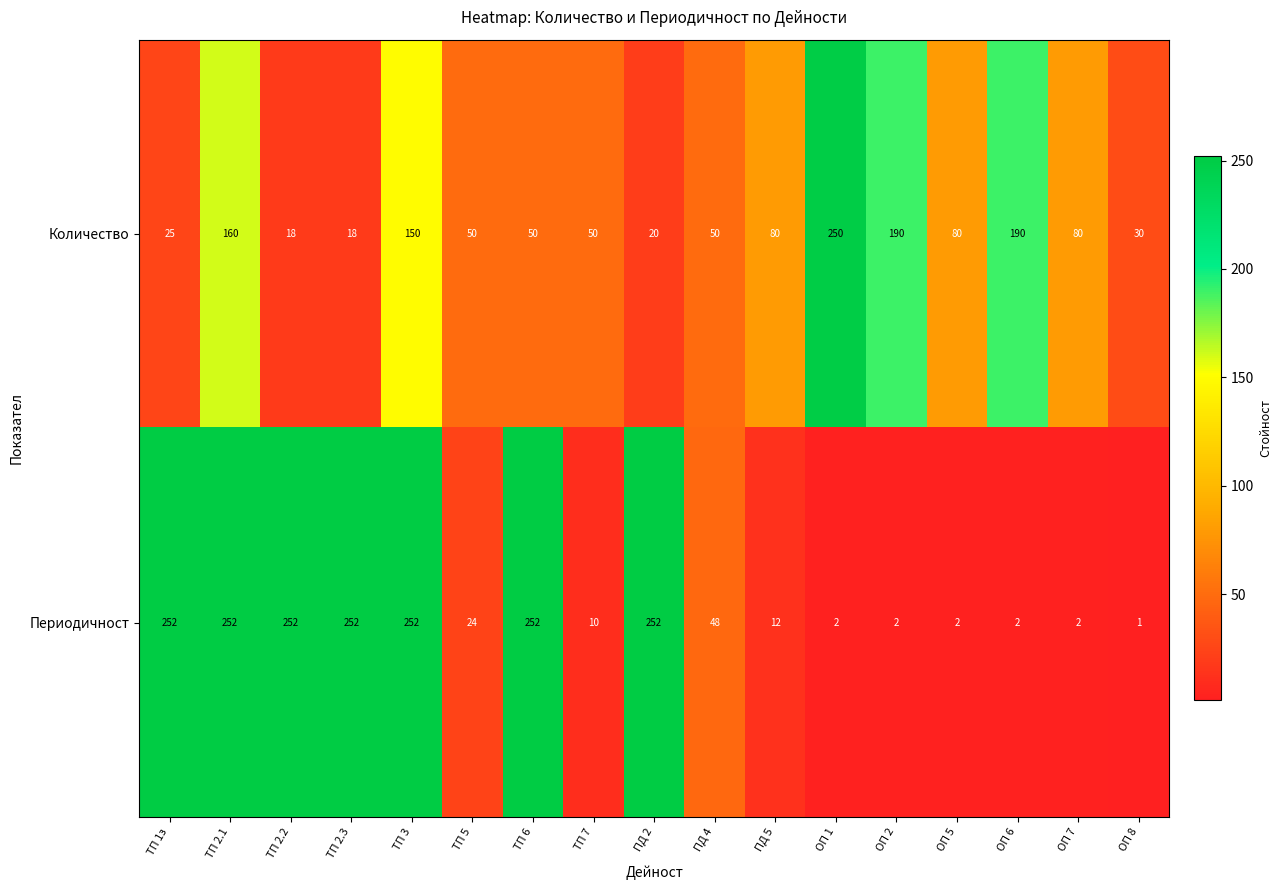

At which label does Периодичност reach its minimum?

ОП 8